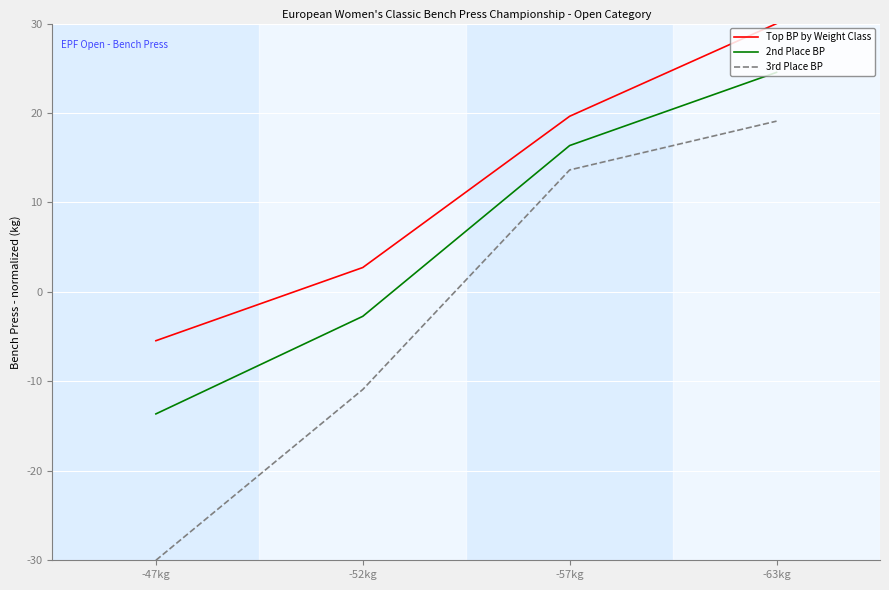

At which label does 2nd Place BP first exceed 16?

-57kg